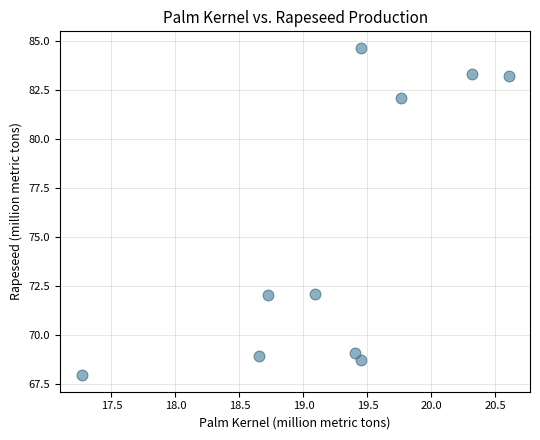

What is the range of X values (max minus min)?

3.3